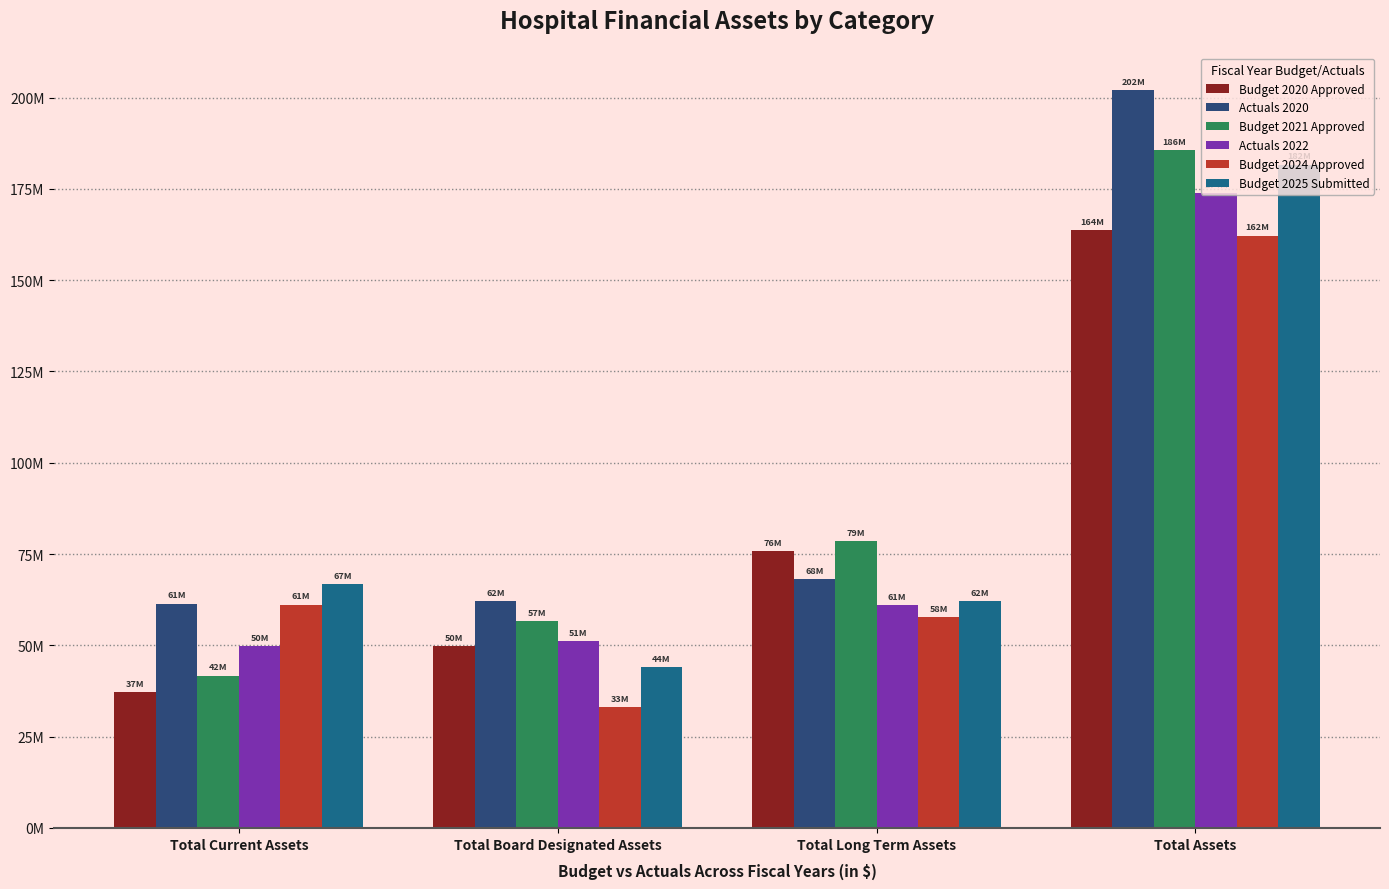

What is the label of the 1st bar from the left?

Total Current Assets